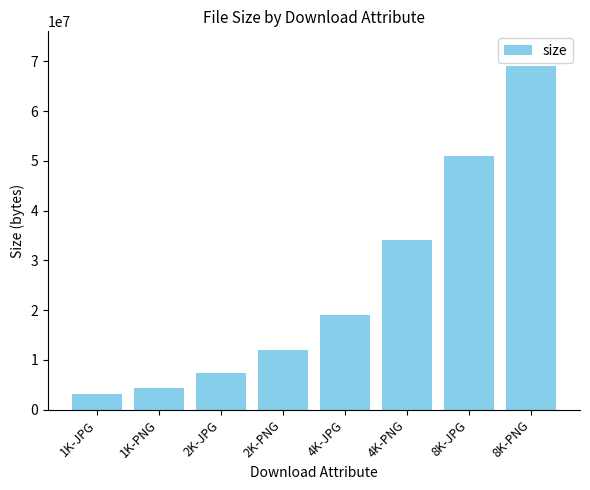

What is the sum of all values?

200111688